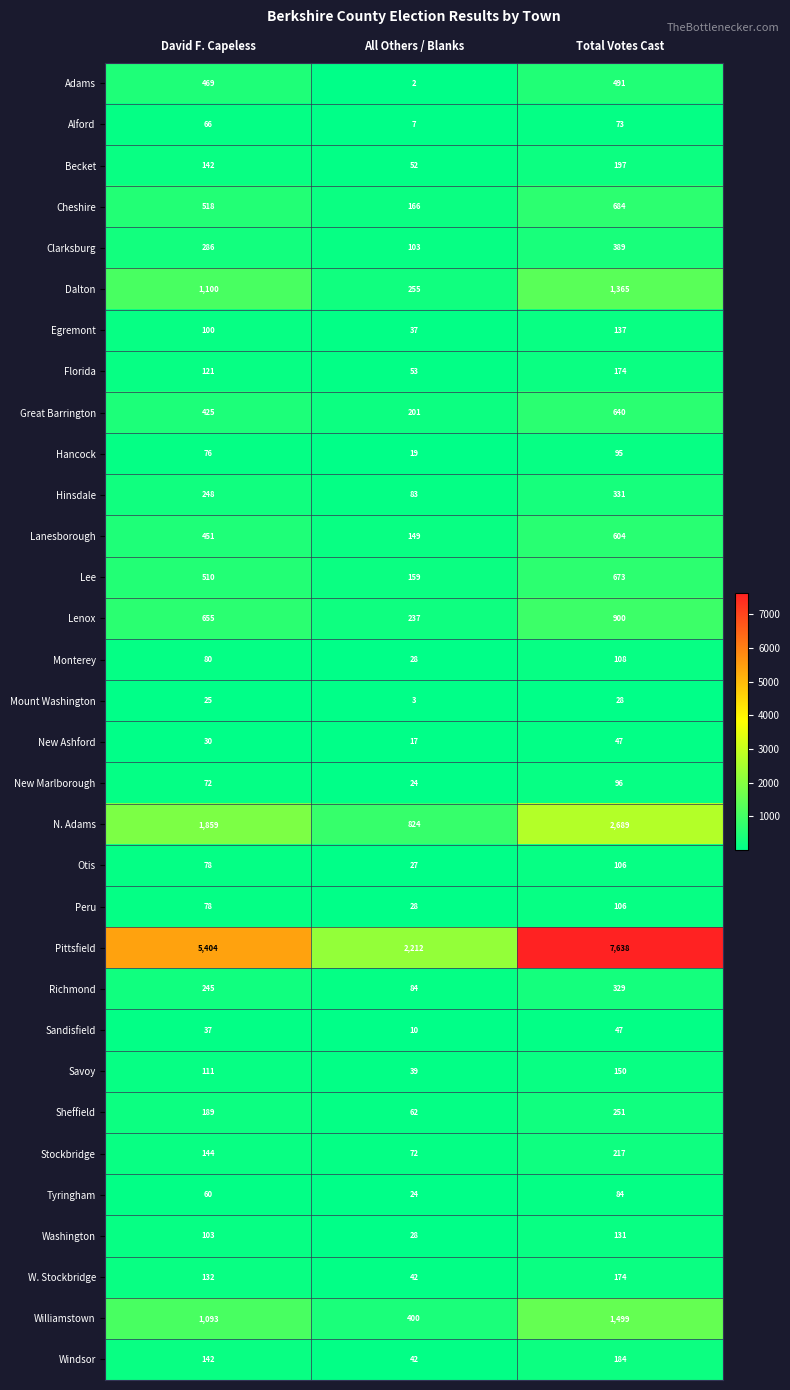

How many distinct data groups are displayed?

32